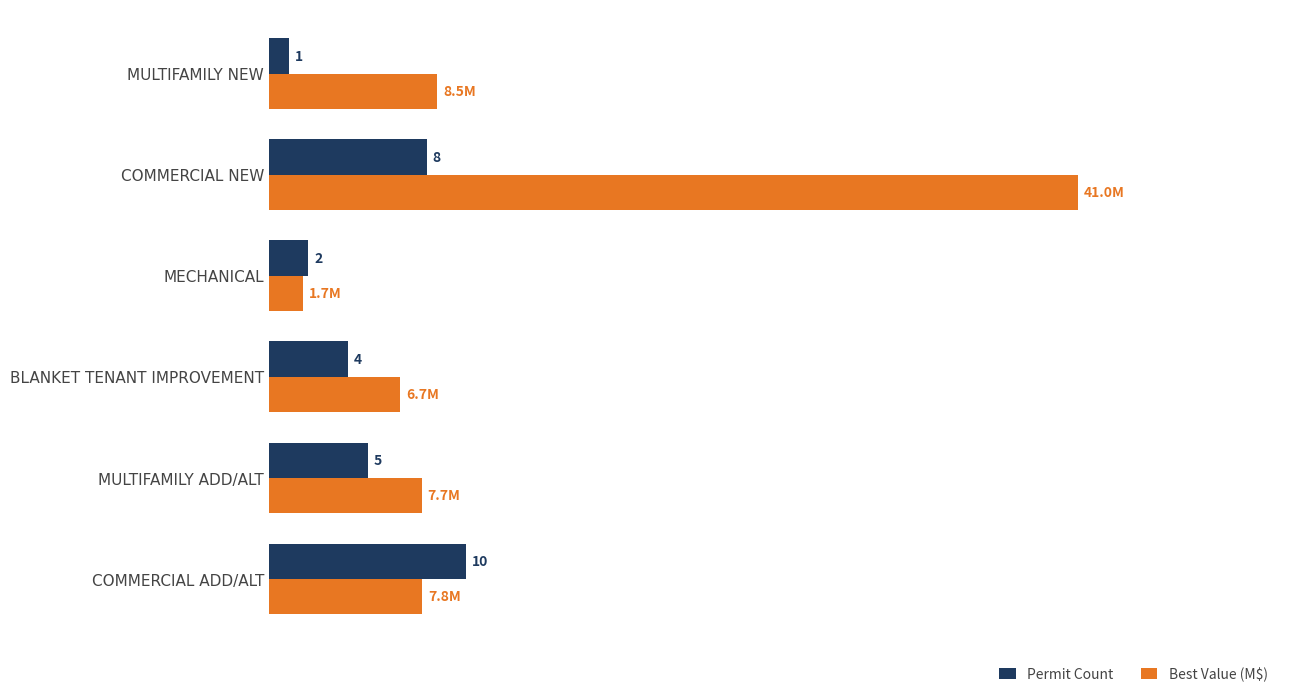

Which series changed the most between COMMERCIAL ADD/ALT and BLANKET TENANT IMPROVEMENT?

Permit Count